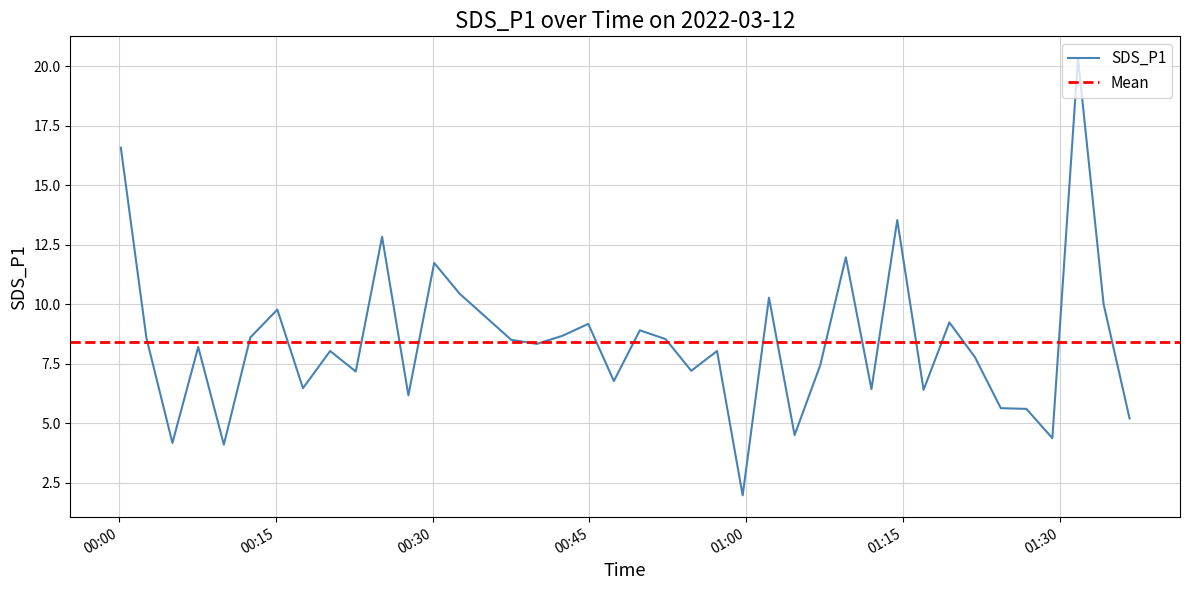

What position from the right is 2022/03/12 01:16:57?

9